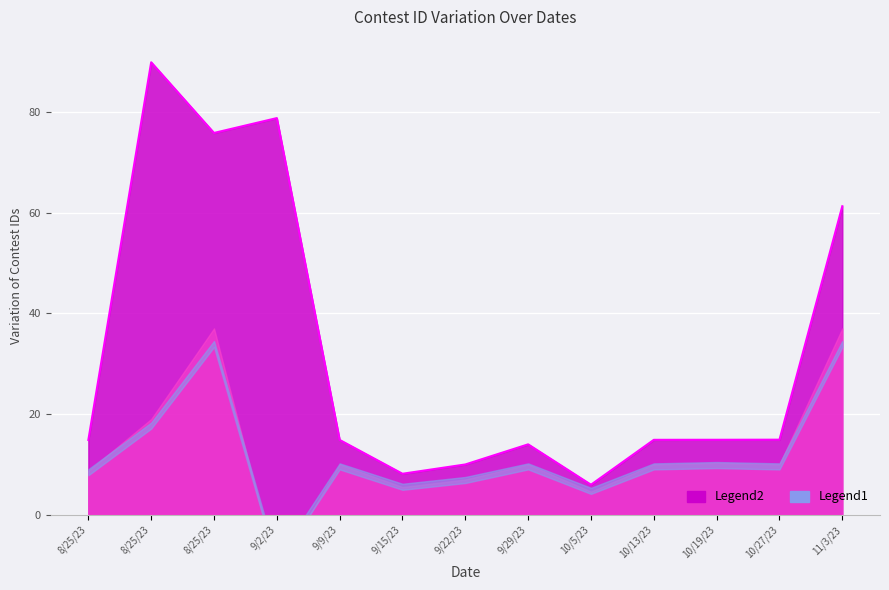

Where is the data nearest to the value 47?

11/3/23